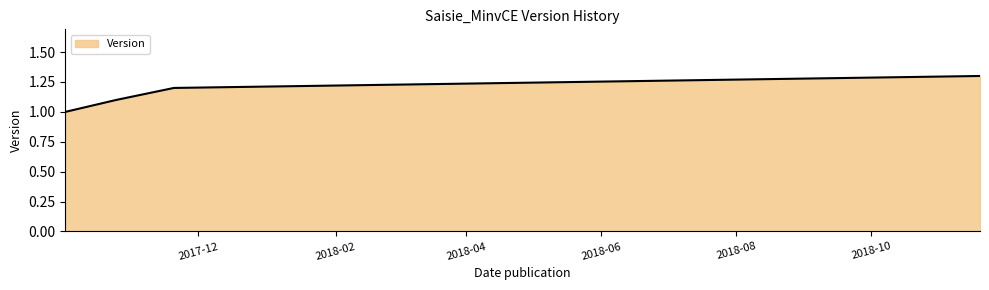

What is the greatest value displayed?

1.3